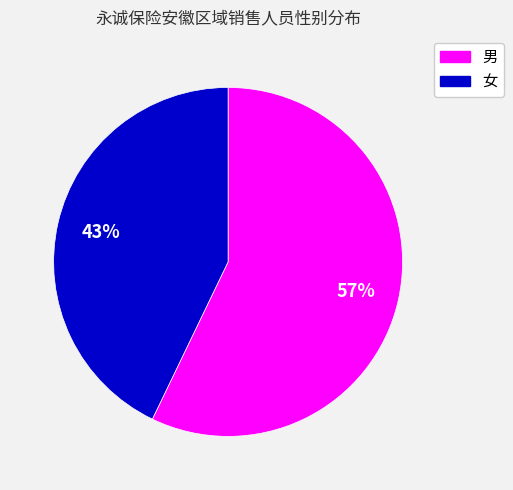

To the nearest percent, what is the combined percentage of 女 and 男?

100%